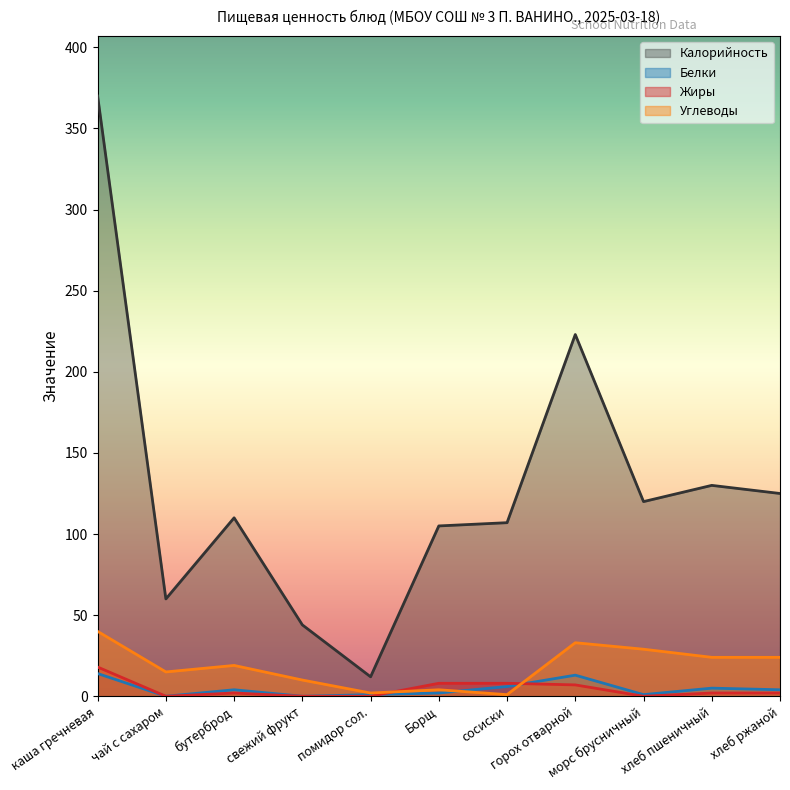

Where do Углеводы and Жиры first cross each other?

помидор сол. and Борщ